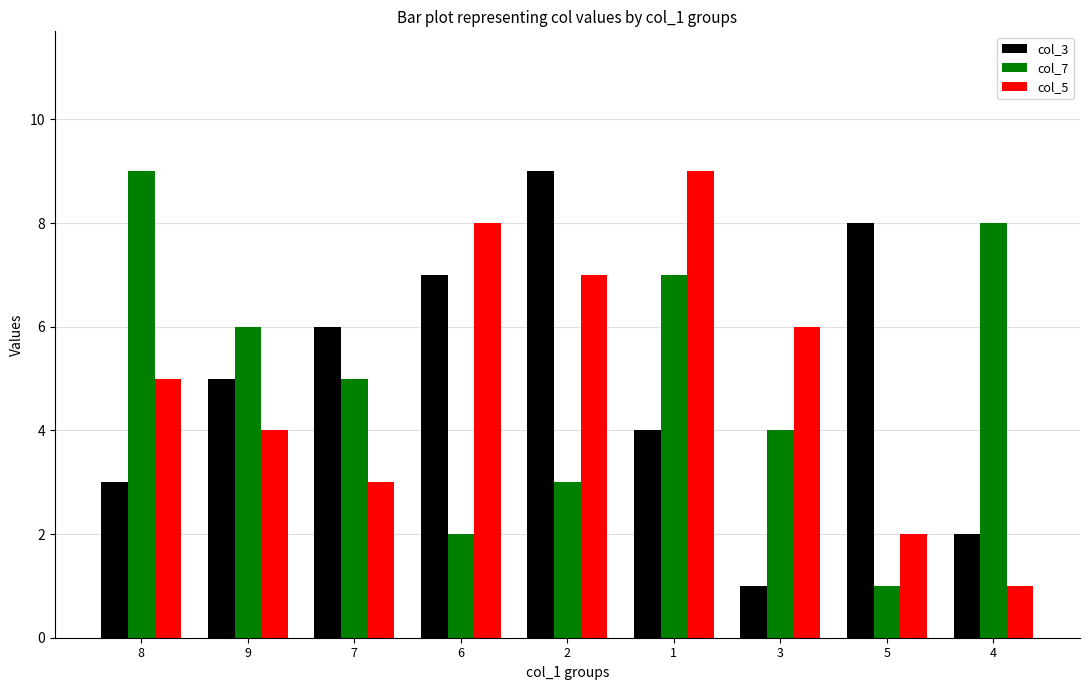

List the labels in order of col_3 value, largest first.

2, 5, 6, 7, 9, 1, 8, 4, 3